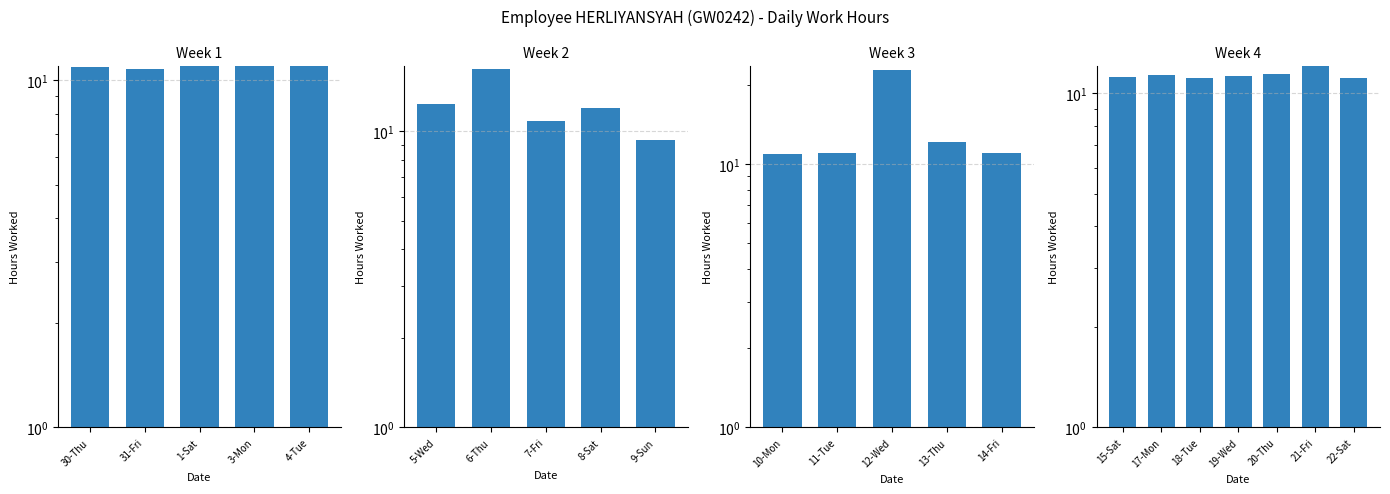

The value at 20-Thu is 3.5. True or false?

False